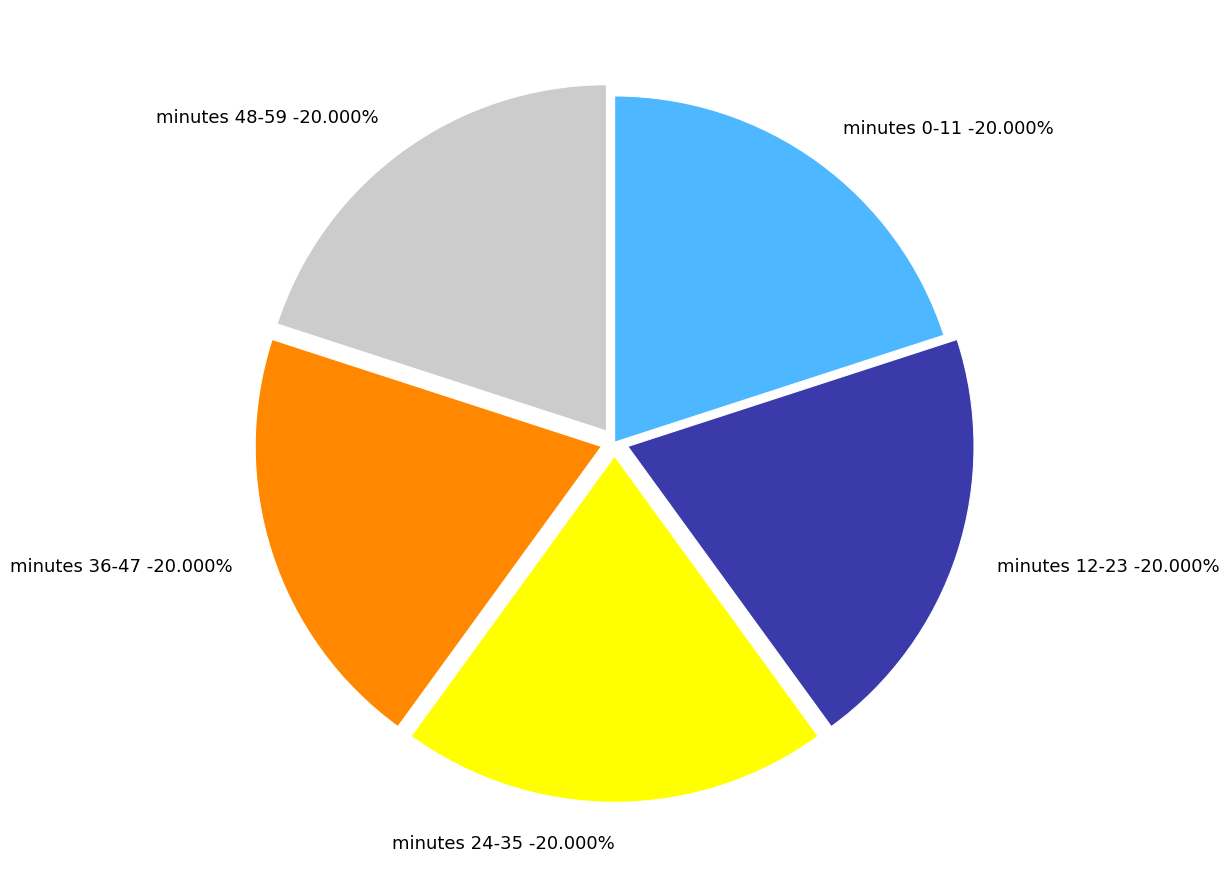

How many slices are in this pie chart?

5